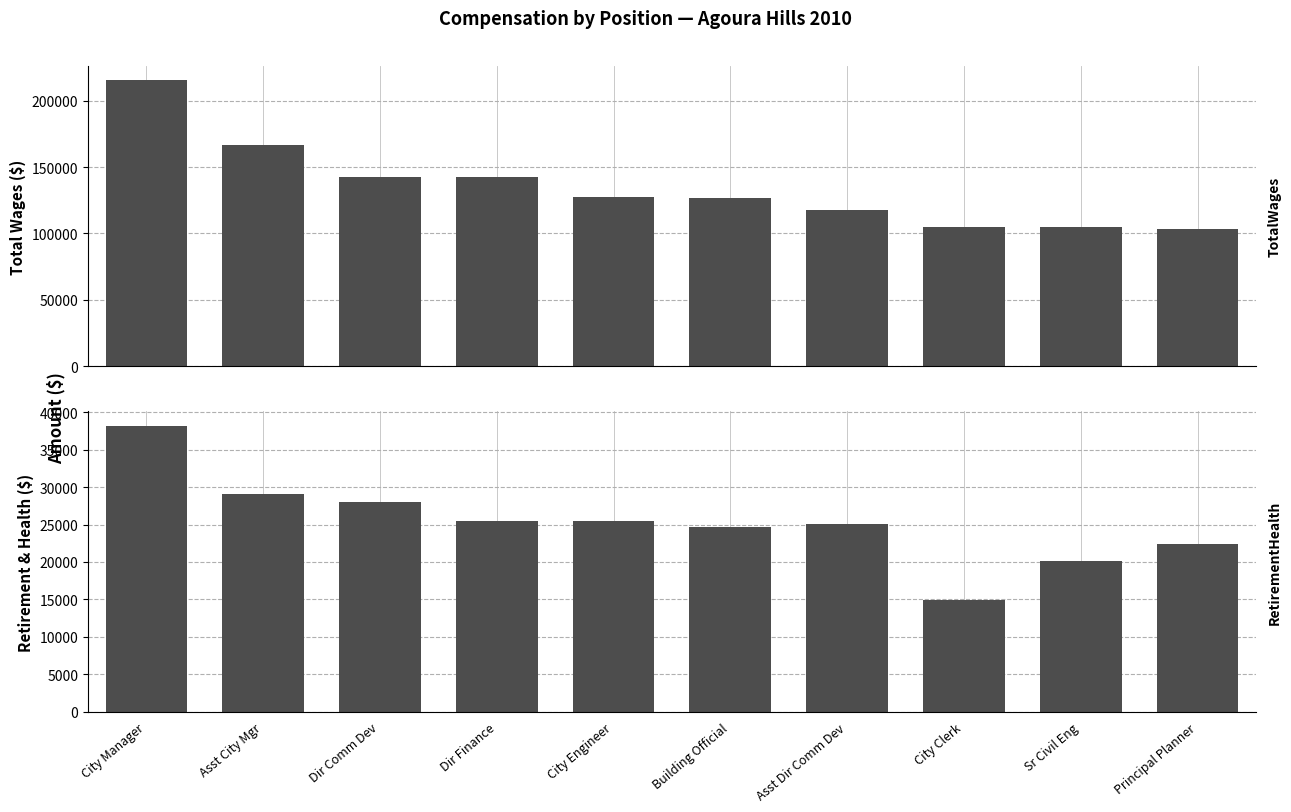

Read the TotalWages value at City Manager, to the nearest 50.

215300